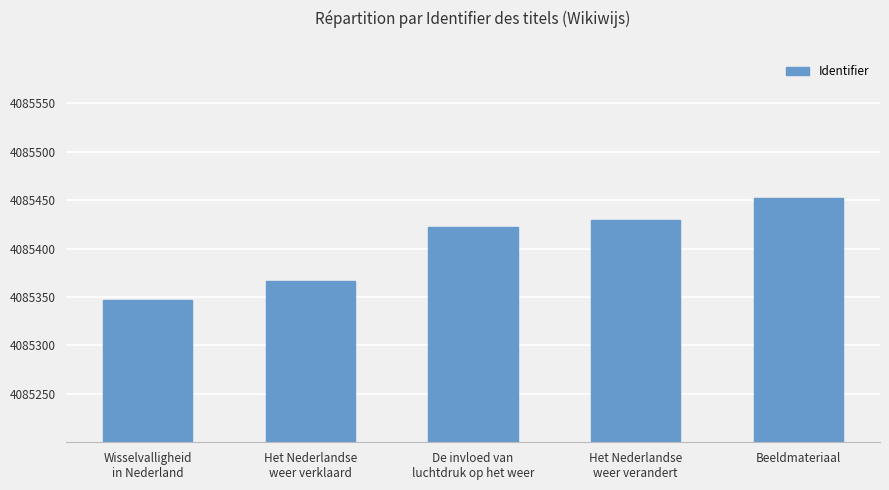

Rank the categories by value from highest to lowest.

Beeldmateriaal, Het Nederlandse
weer verandert, De invloed van
luchtdruk op het weer, Het Nederlandse
weer verklaard, Wisselvalligheid
in Nederland